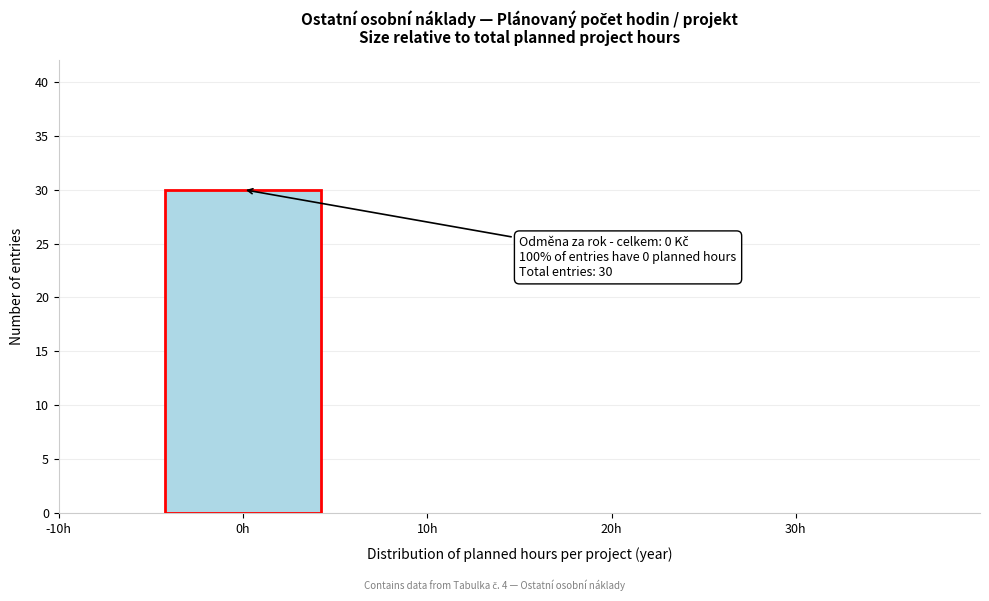

Reading left to right, list all the values displayed in this chart.

-10h=0	0h=30	10h=0	20h=0	30h=0